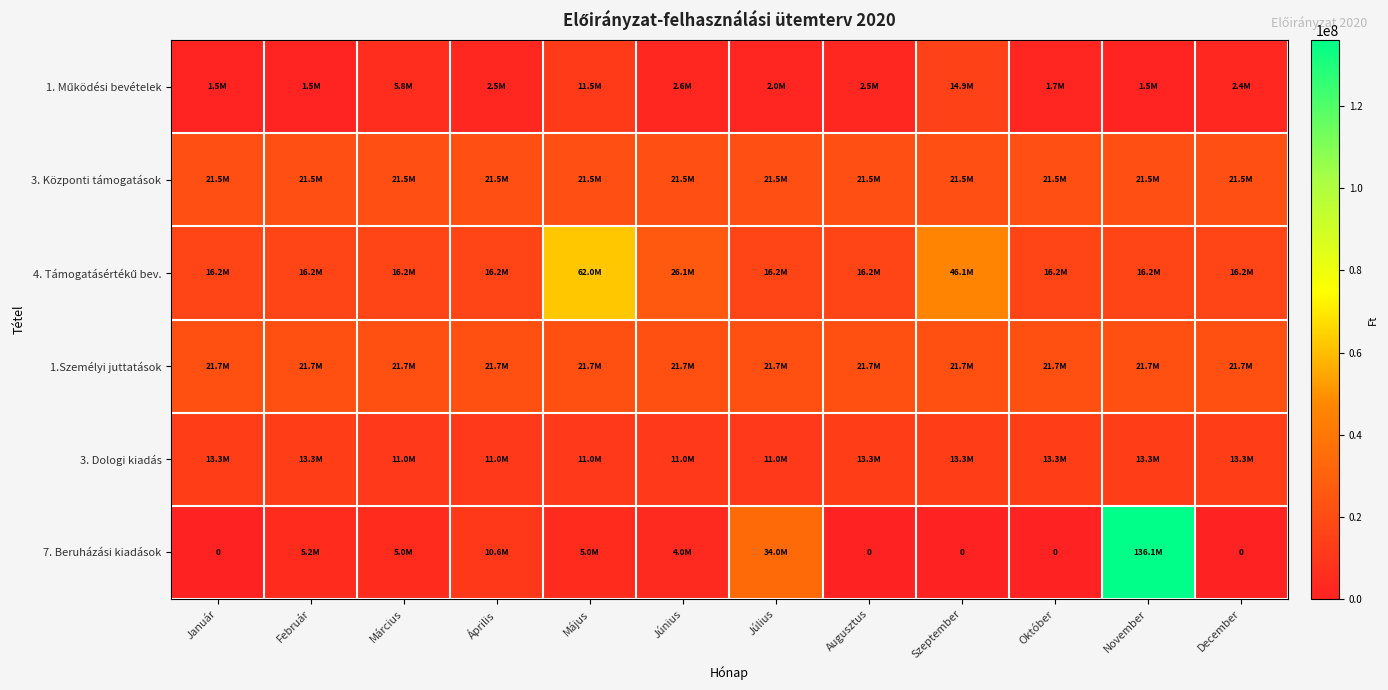

What is the difference between the maximum and second lowest values in the 4. Támogatásértékű bev. series?

45742211